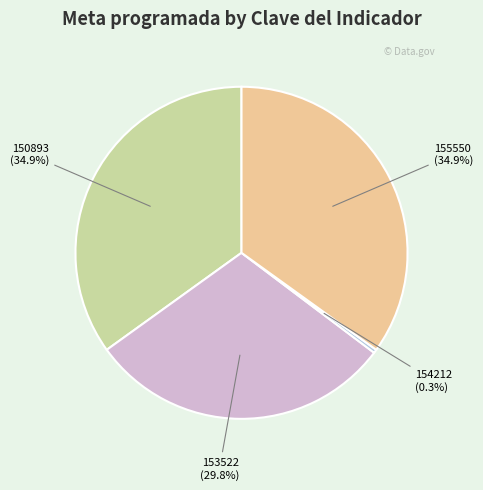

How many segments does this pie chart have?

4